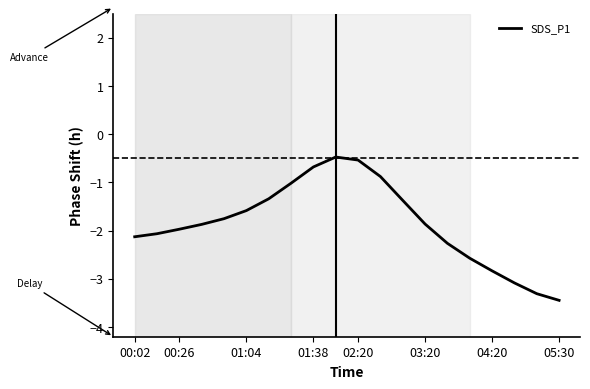

What is the difference between the maximum and minimum values?

3.0